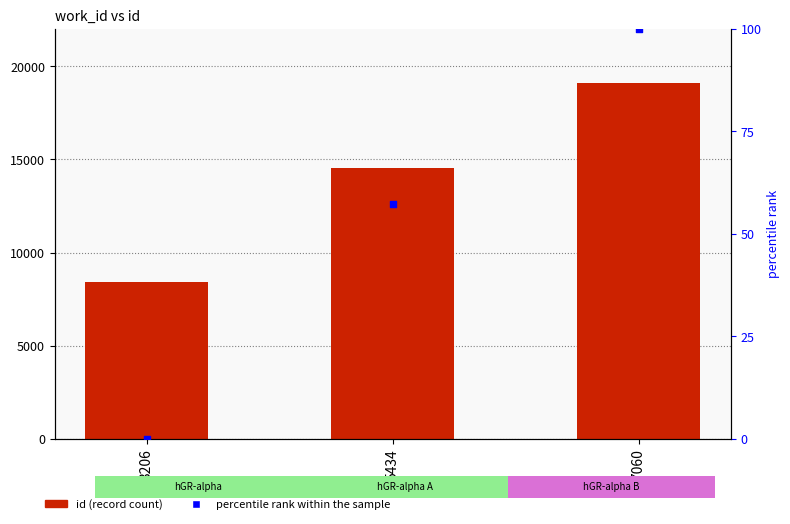

At how many categories does at least one series exceed 14084?

2